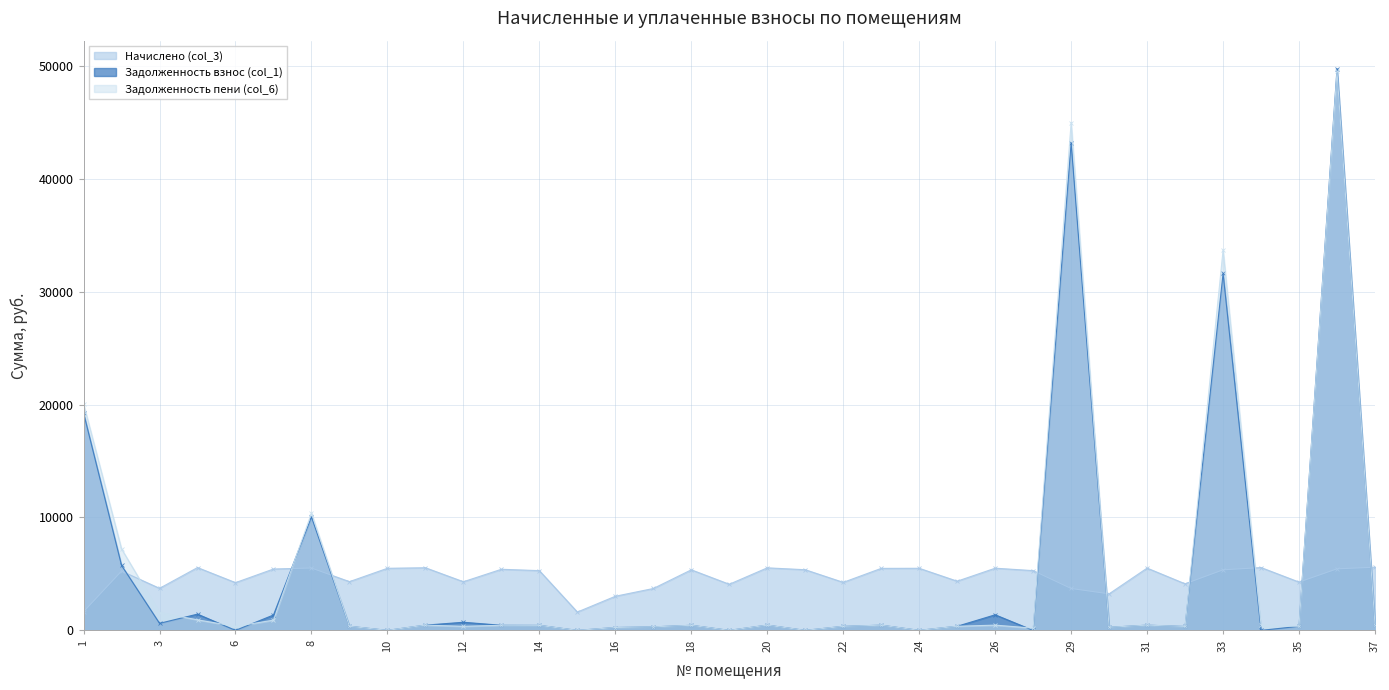

Where is the first local minimum for Задолженность взнос (col_1)?

3